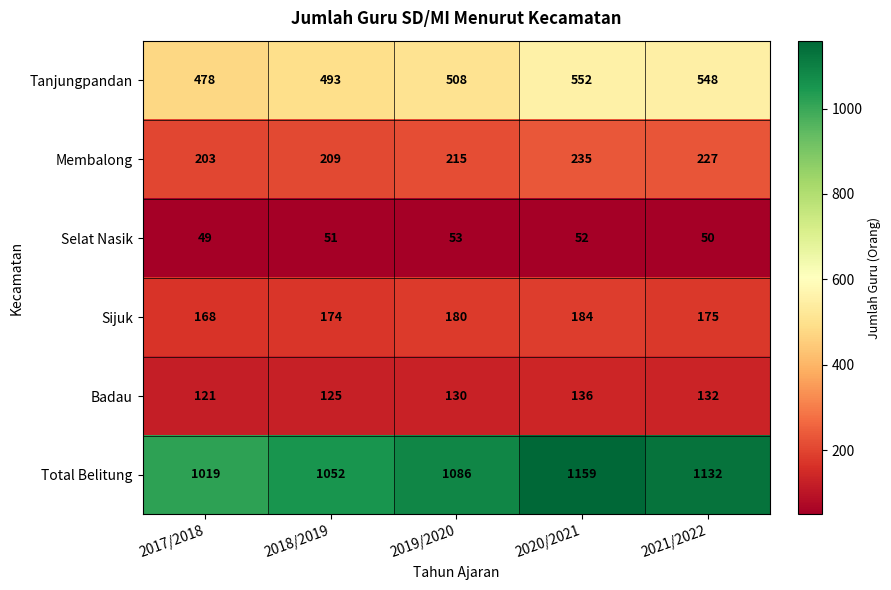

Which category has the highest value across all series?

2020/2021